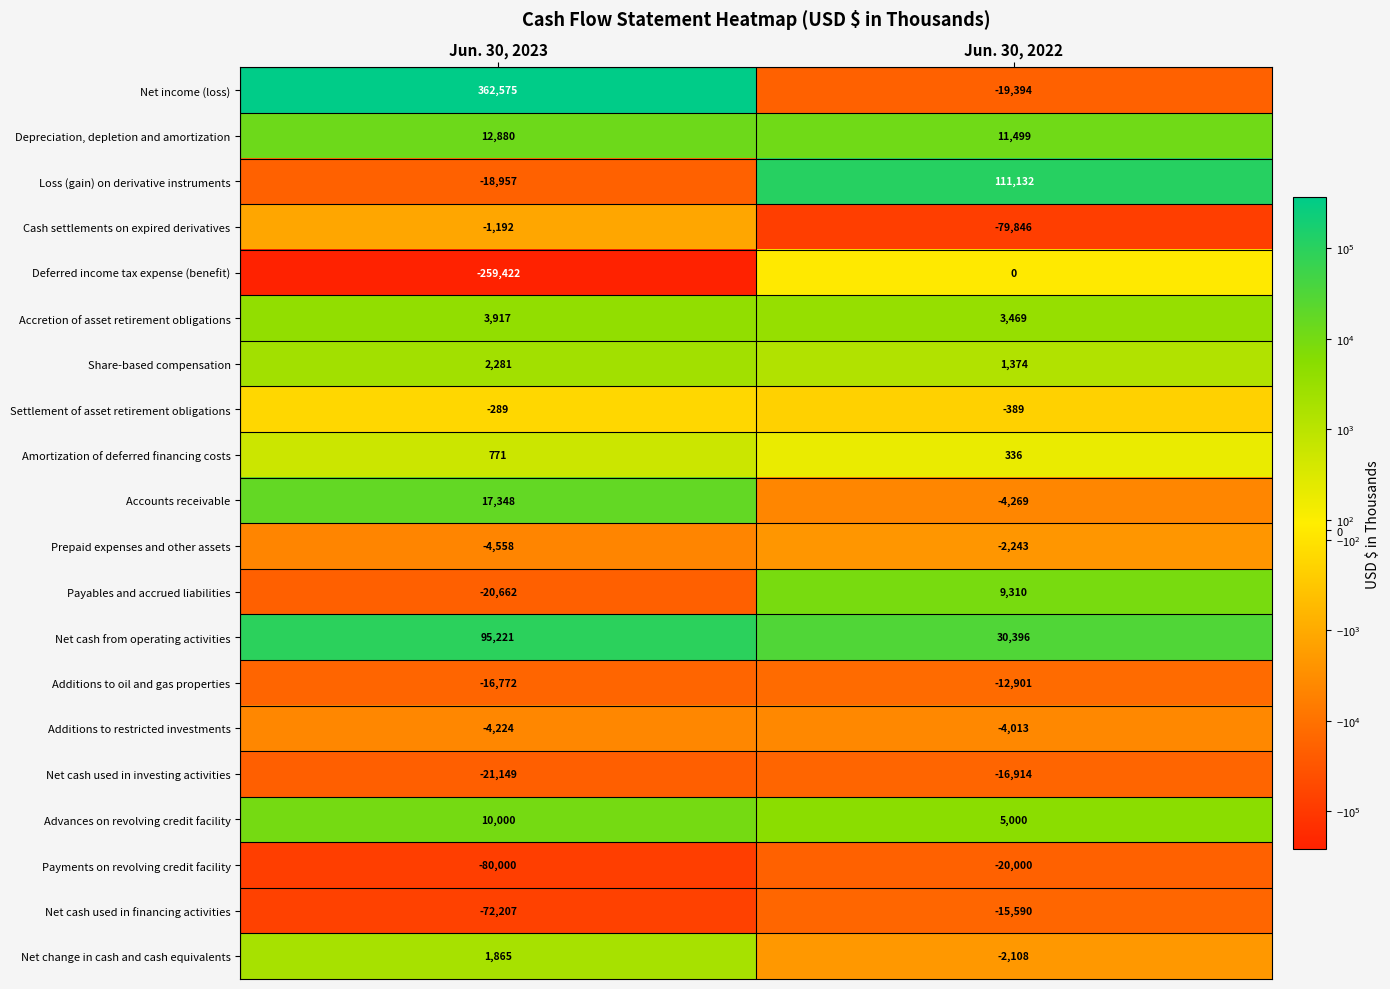

At which label is Amortization of deferred financing costs closest to 553?

Jun. 30, 2022